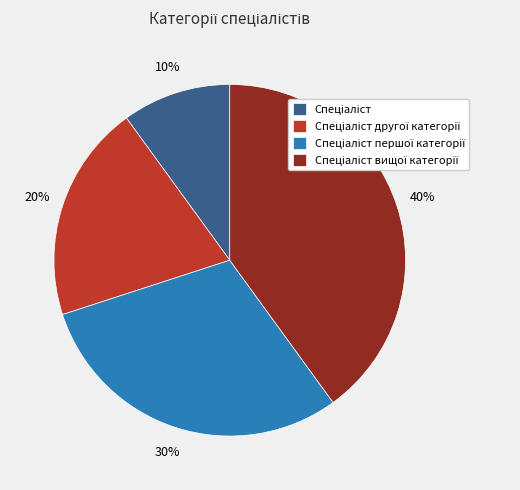

Is there a majority slice in this chart?

No